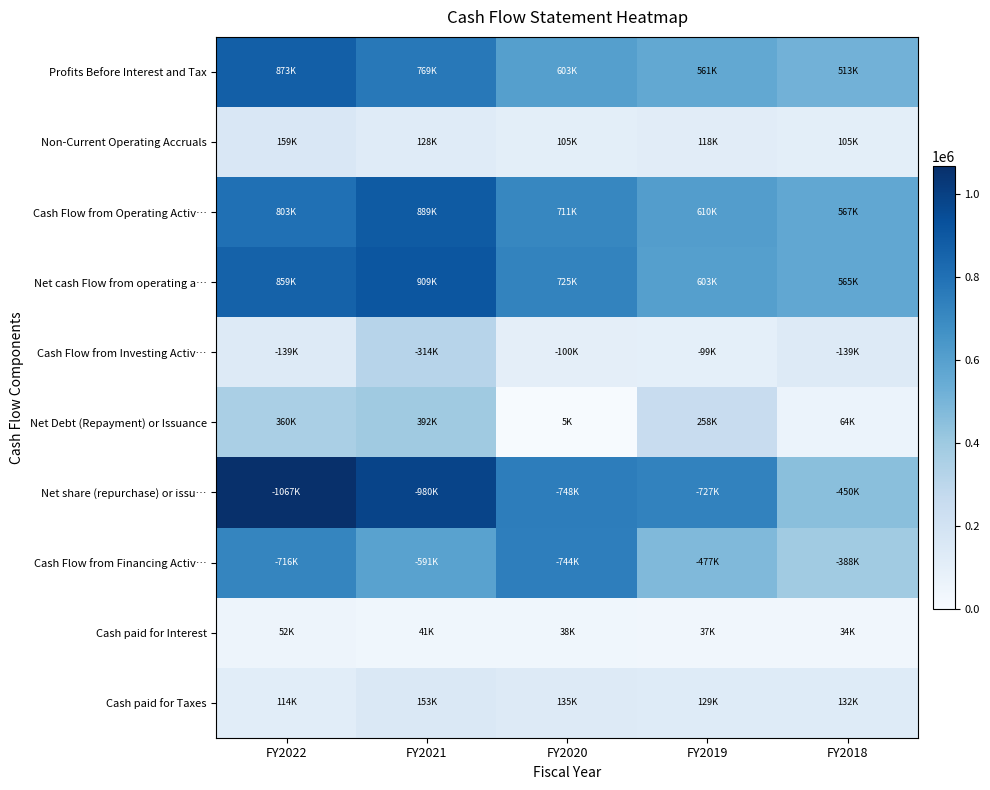

Between FY2019 and FY2022, which is larger?

FY2022